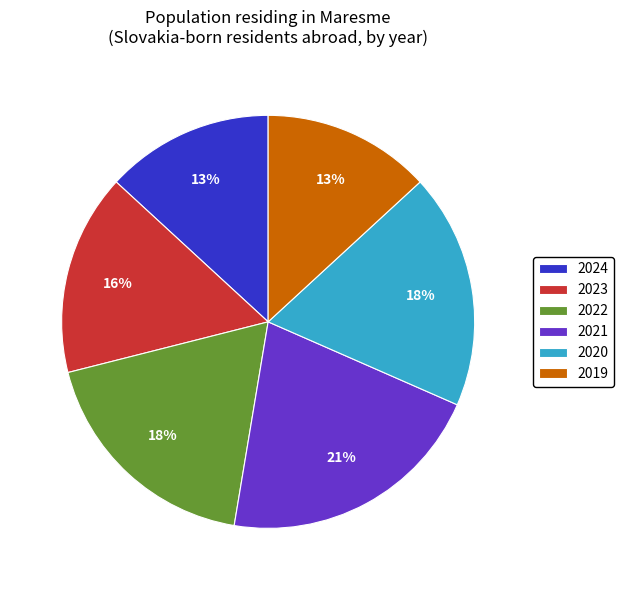

Does any single category account for the majority?

No